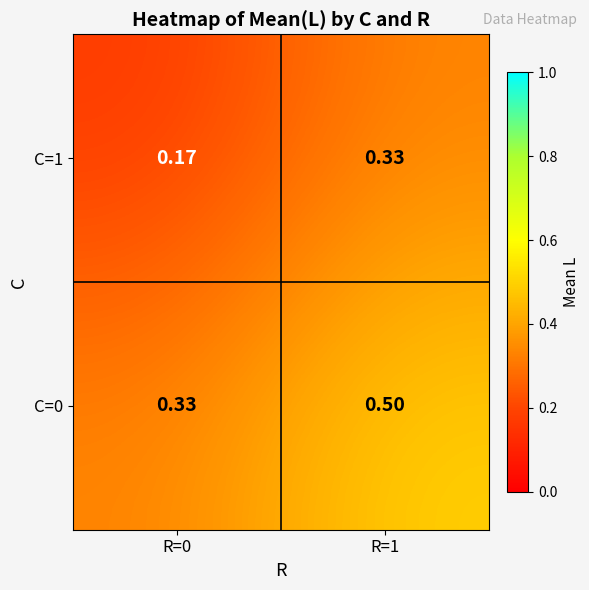

Which category has the highest value across all series?

R=1